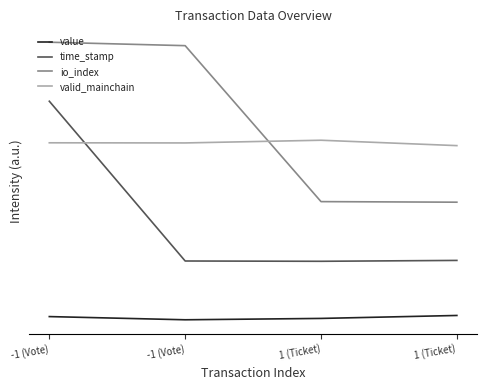

What is the label of the 2nd point from the left?

-1 (Vote)